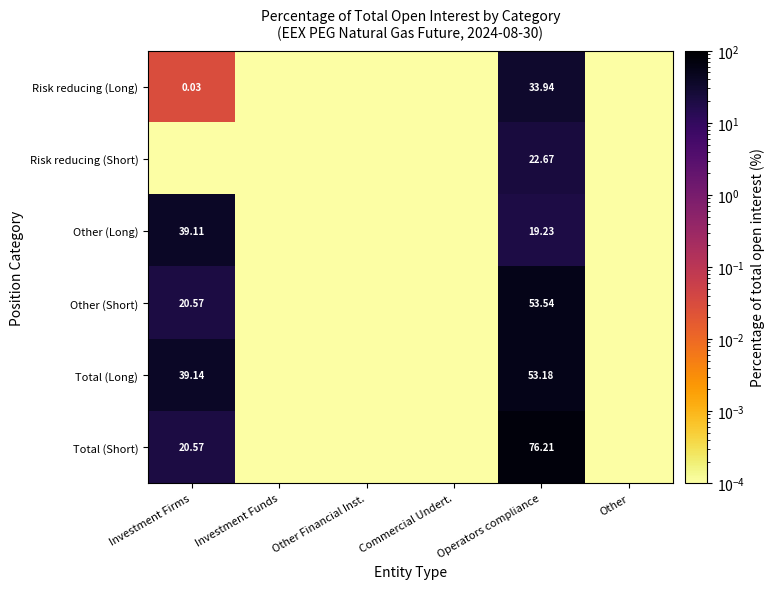

Which has a higher value, Other or Other Financial Inst.?

Other